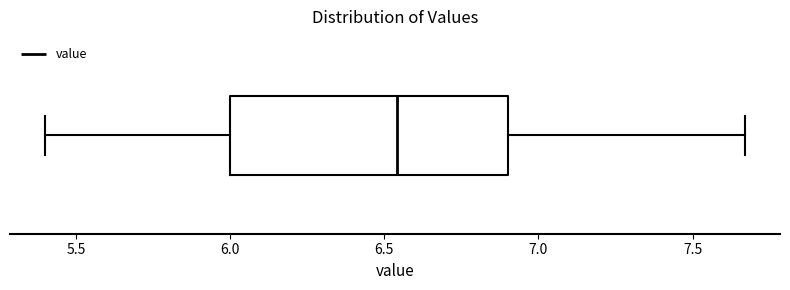

Read this box plot against the x-axis: the position of the median line, the range covered by the box, and the ends of both whiskers. The values are not printed on the chart, so give them approximately, as read against the axis.

median 6.55, box 6.00 to 6.90, whiskers 5.40 to 7.65